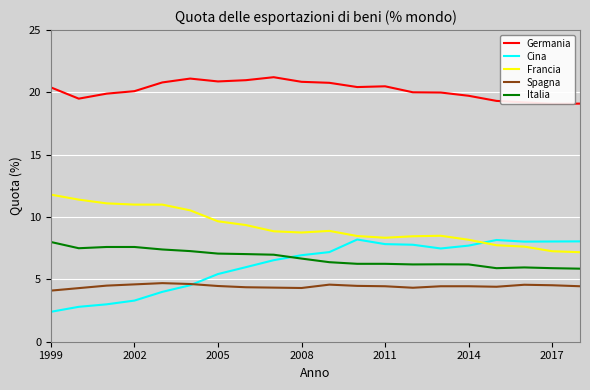

The Spagna series shows 2.4 at 2017. True or false?

False